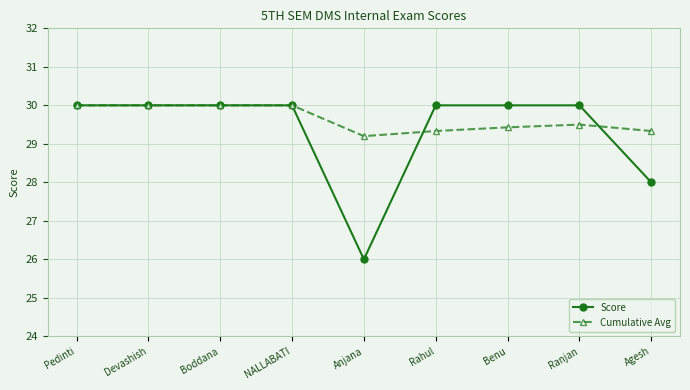

Rank the series at Agesh from lowest to highest value.

Score, Cumulative Avg